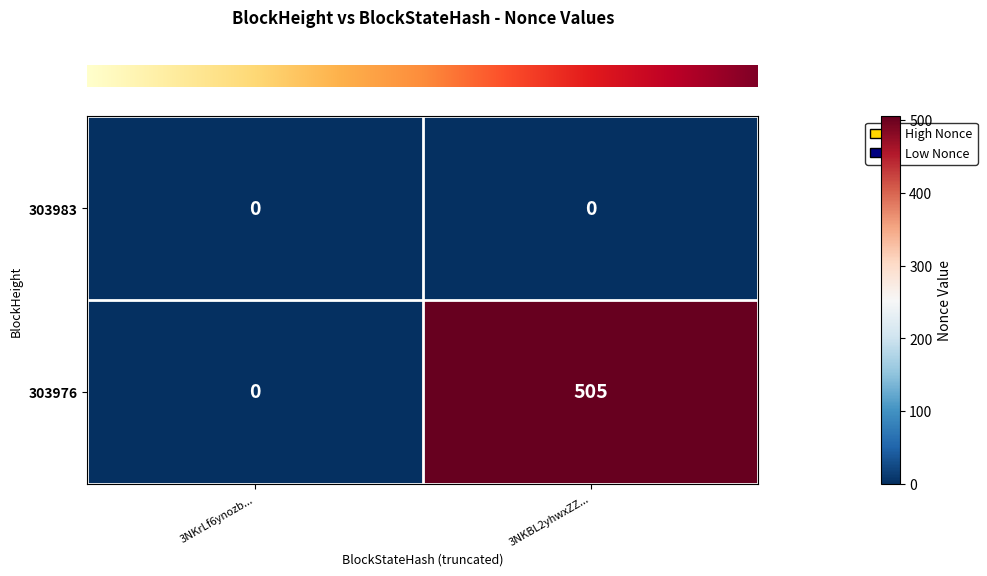

True or false: 303976 has a value of 251 at 3NKBL2yhwxZZ....

False